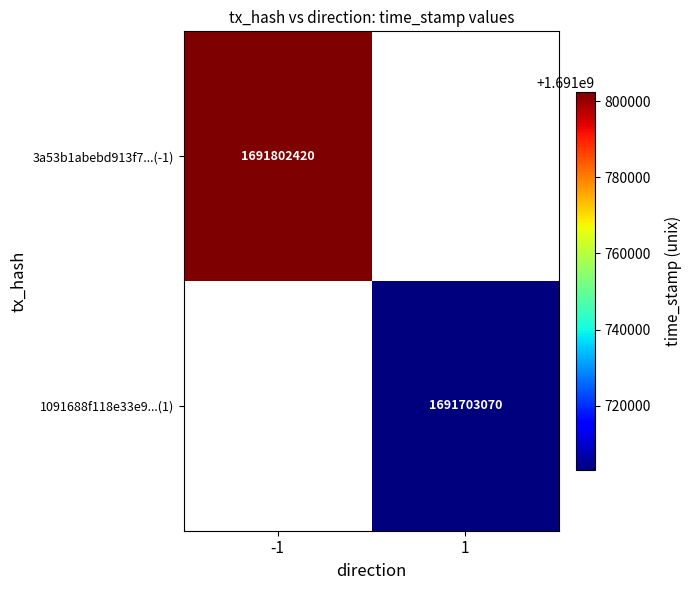

True or false: 1091688f118e33e9...(1) has a value of 1691703070 at 1.

True